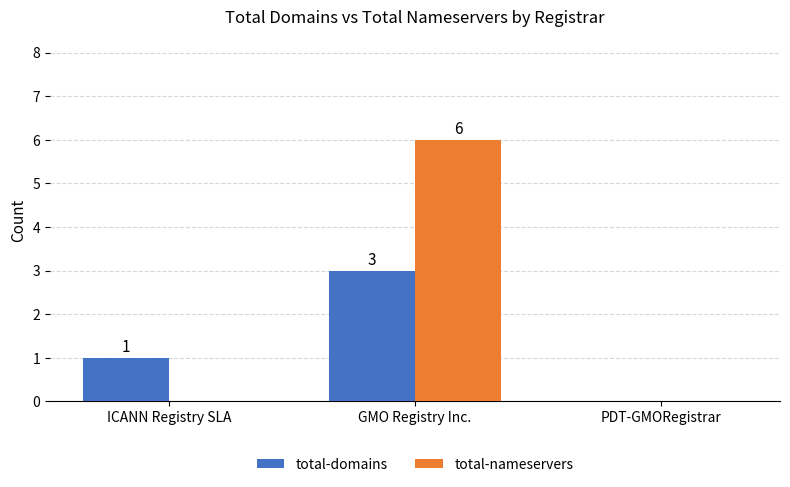

Where is total-domains nearest to the value 1?

ICANN Registry SLA